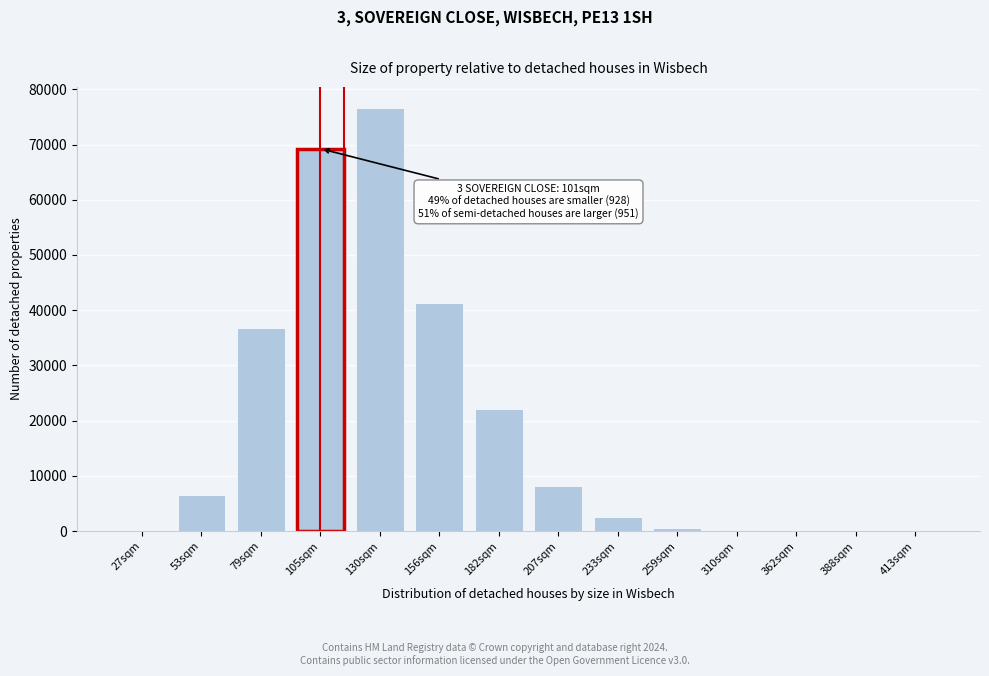

What is the greatest value displayed?

76607